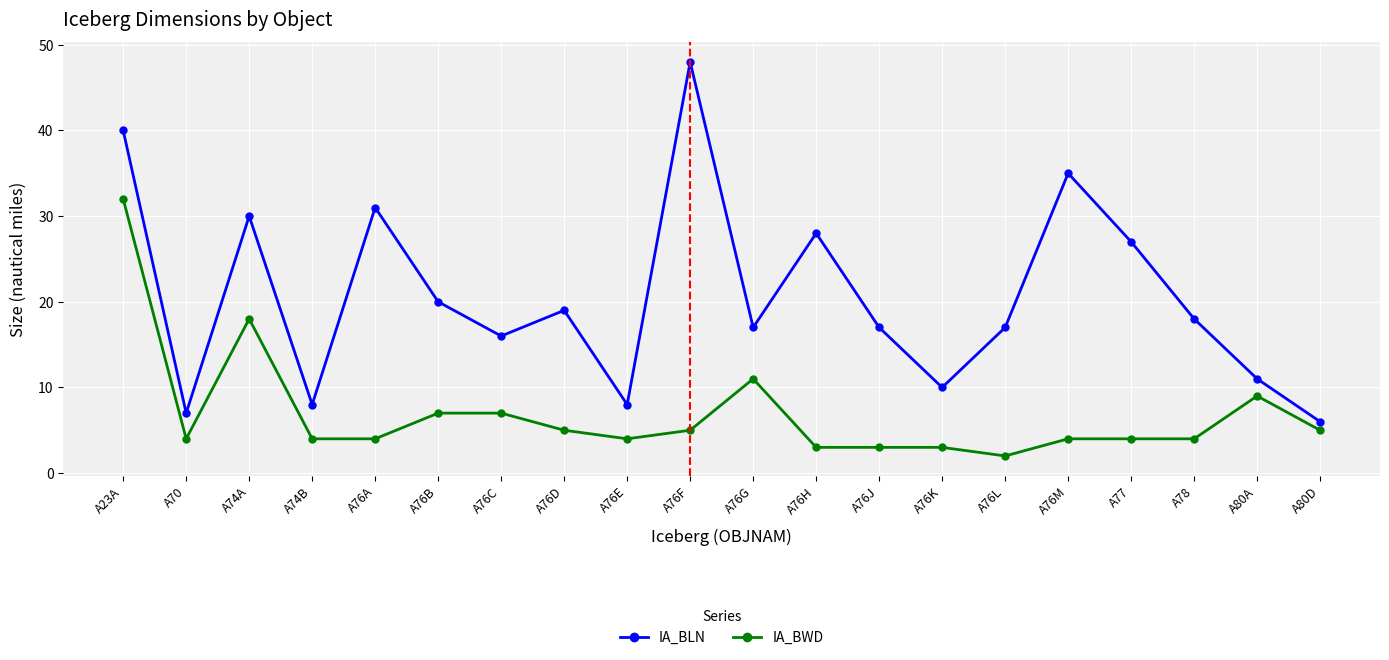

Reading right to left, what are all the values shown in this chart?

IA_BLN: A80D=6	A80A=11	A78=18	A77=27	A76M=35	A76L=17	A76K=10	A76J=17	A76H=28	A76G=17	A76F=48	A76E=8	A76D=19	A76C=16	A76B=20	A76A=31	A74B=8	A74A=30	A70=7	A23A=40
IA_BWD: A80D=5	A80A=9	A78=4	A77=4	A76M=4	A76L=2	A76K=3	A76J=3	A76H=3	A76G=11	A76F=5	A76E=4	A76D=5	A76C=7	A76B=7	A76A=4	A74B=4	A74A=18	A70=4	A23A=32